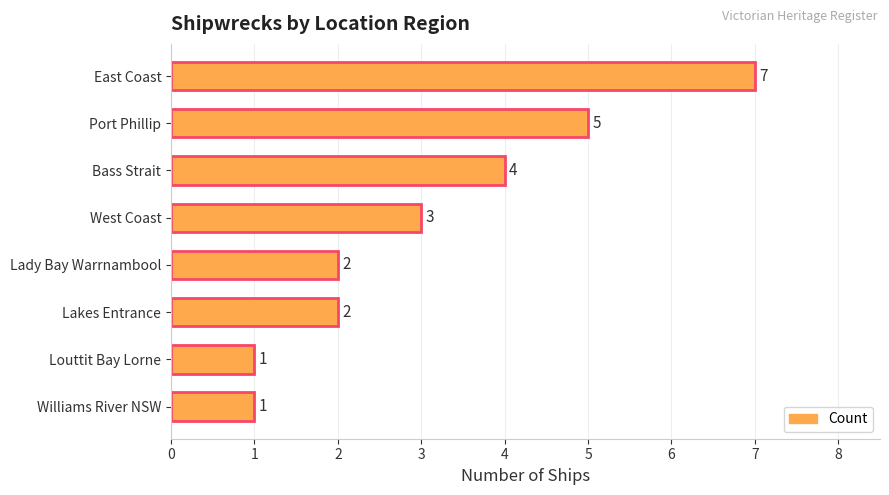

What is the maximum value shown in the chart?

7